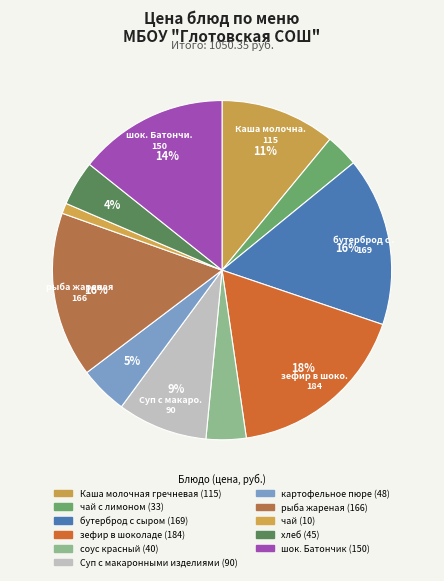

What is the smallest slice in the pie chart?

чай